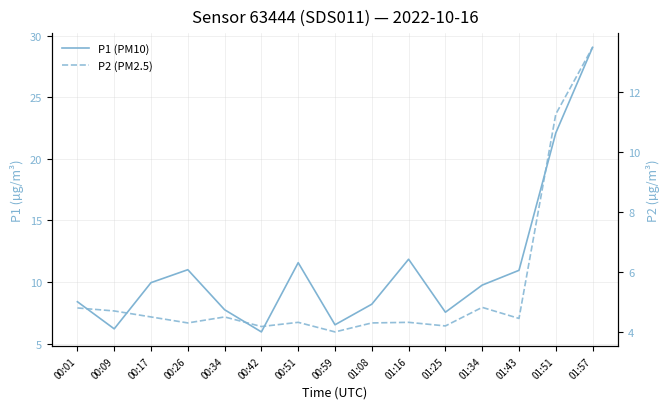

The P2 (PM2.5) series shows 4.5 at 00:17. True or false?

True